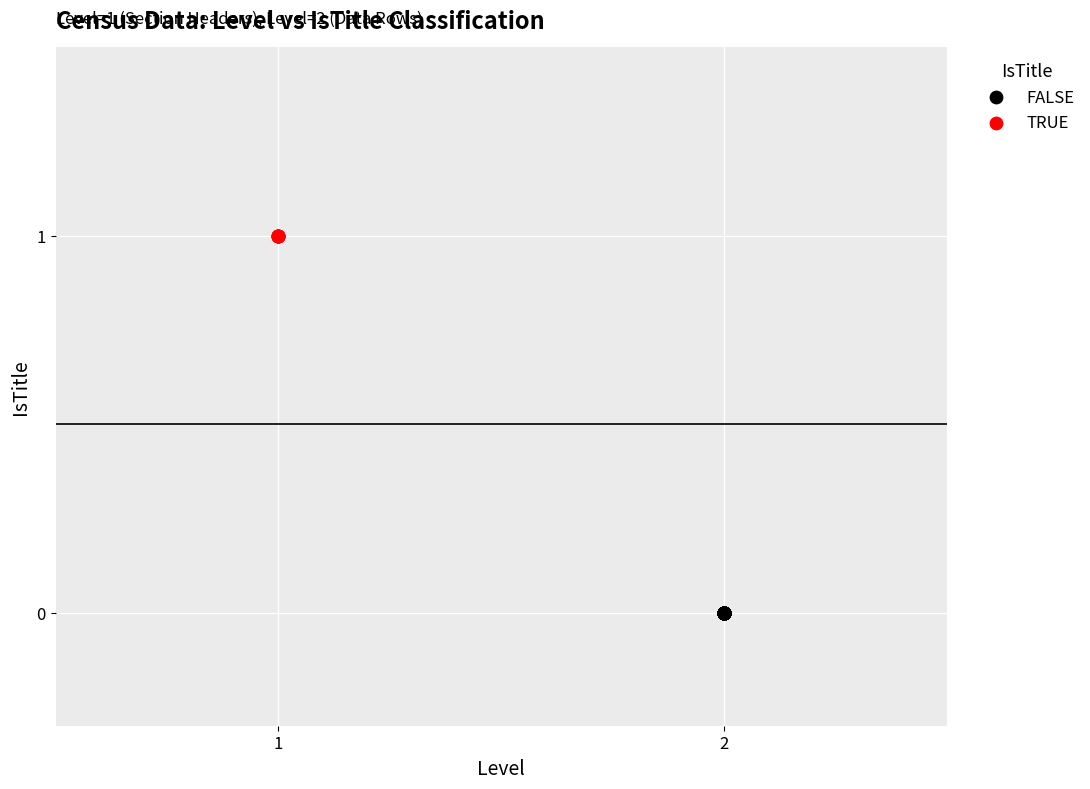

Which series reaches the minimum Y coordinate?

FALSE